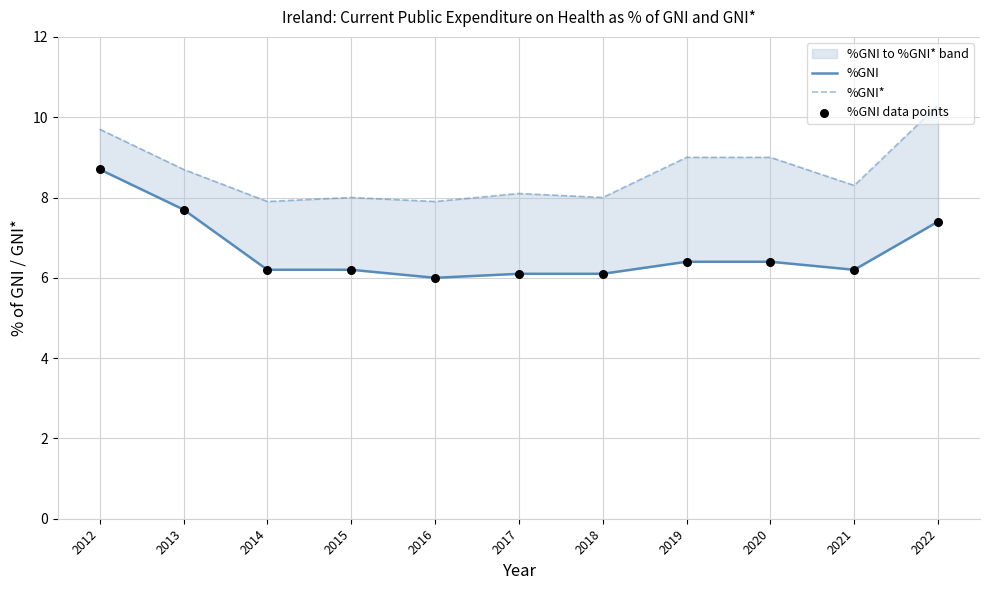

Which series has the widest spread of Y values?

%GNI